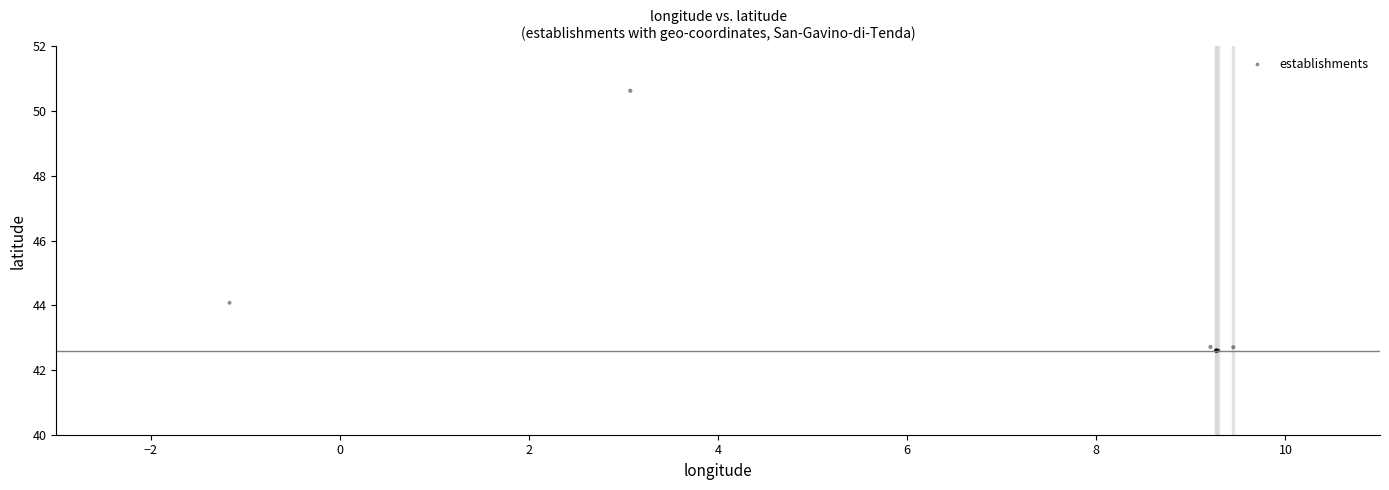

What Y value in the scatter plot is closest to 46?

44.1